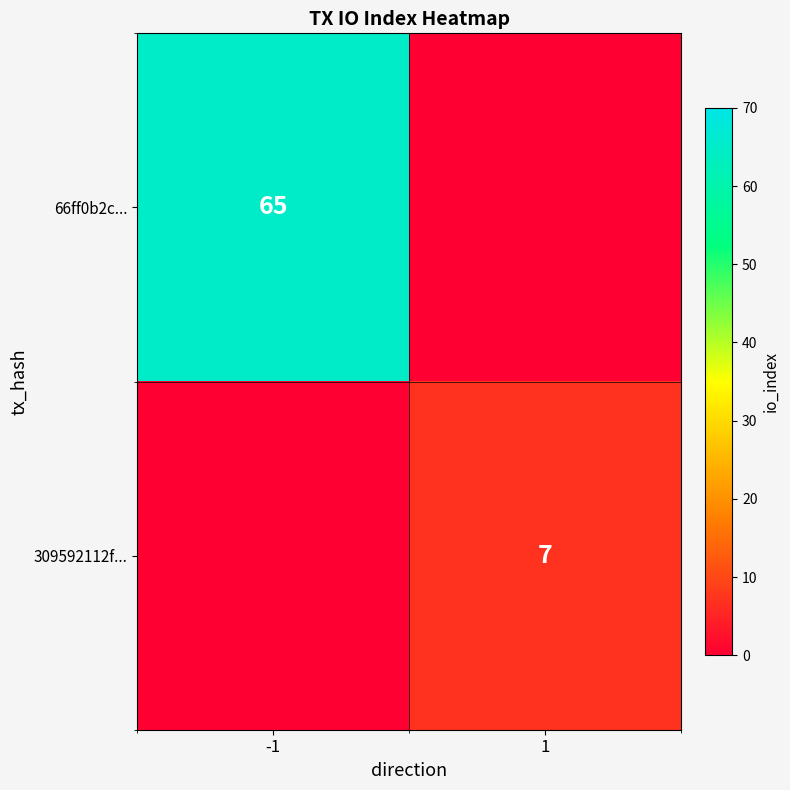

Count the number of data series in this chart.

2